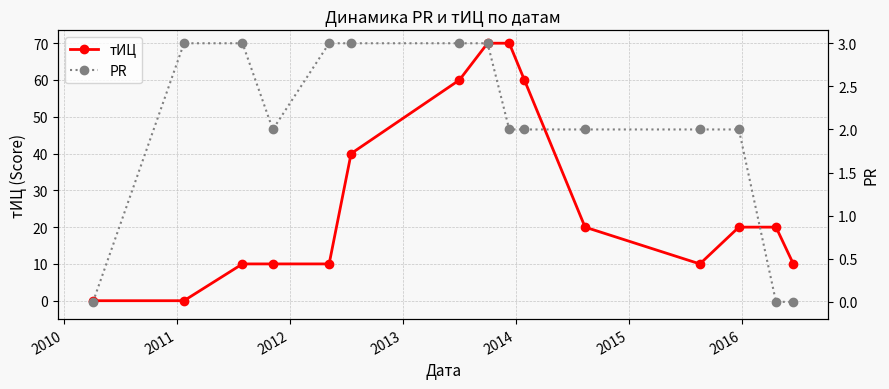

True or false: PR has more than 0 interior local peaks.

False